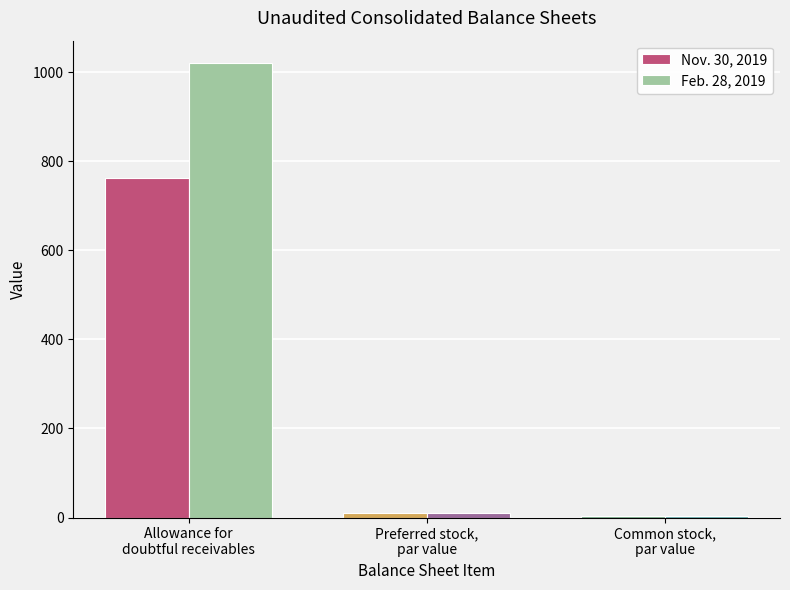

What is the greatest value displayed?

1020.0